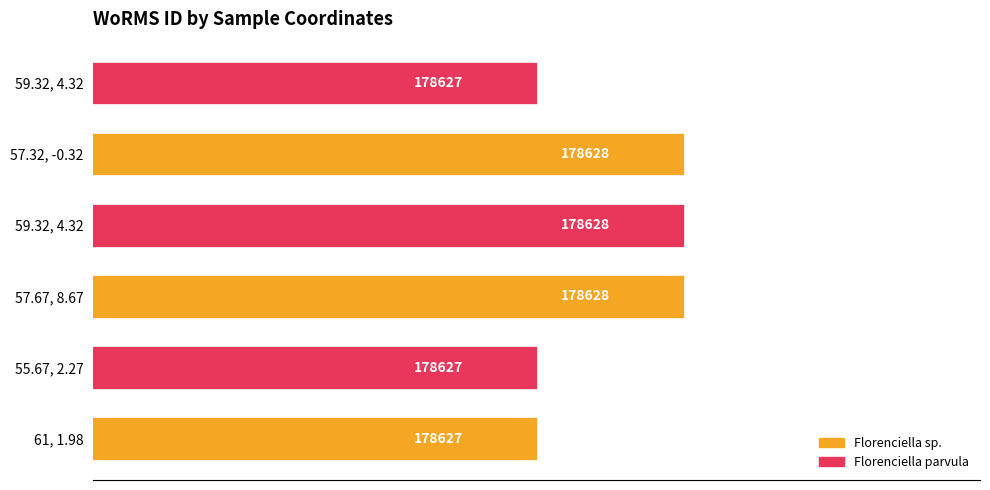

Are the bars horizontal?

Yes